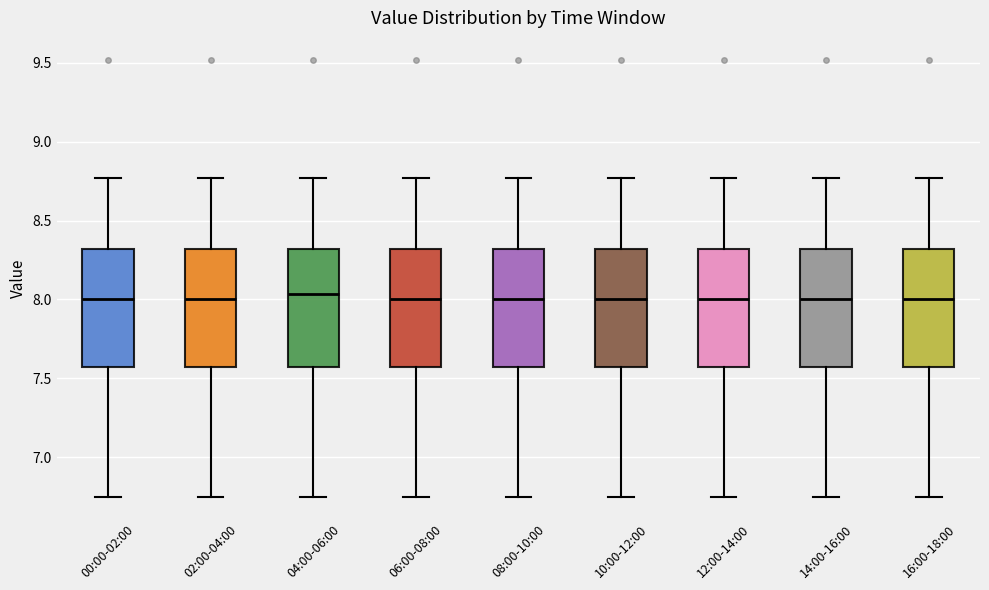

Reading left to right, transcribe this box plot: for each box, give where its median line is, the range the box spans, and where its two whiskers end, as read against the y-axis. The values are not printed on the chart, so give them approximately, as read against the axis.

00:00-02:00: median 8.00, box 7.55 to 8.30, whiskers 6.75 to 8.75
02:00-04:00: median 8.00, box 7.55 to 8.30, whiskers 6.75 to 8.75
04:00-06:00: median 8.05, box 7.55 to 8.30, whiskers 6.75 to 8.75
06:00-08:00: median 8.00, box 7.55 to 8.30, whiskers 6.75 to 8.75
08:00-10:00: median 8.00, box 7.55 to 8.30, whiskers 6.75 to 8.75
10:00-12:00: median 8.00, box 7.55 to 8.30, whiskers 6.75 to 8.75
12:00-14:00: median 8.00, box 7.55 to 8.30, whiskers 6.75 to 8.75
14:00-16:00: median 8.00, box 7.55 to 8.30, whiskers 6.75 to 8.75
16:00-18:00: median 8.00, box 7.55 to 8.30, whiskers 6.75 to 8.75